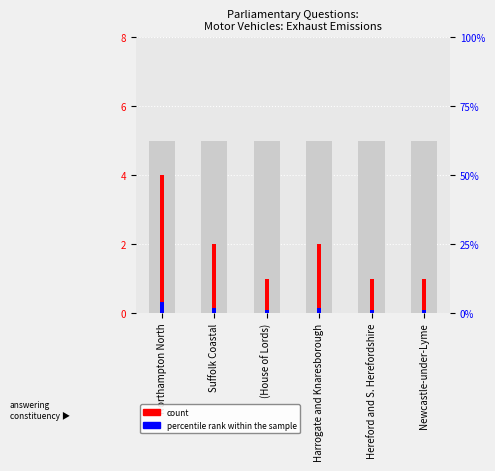

What is the total value across all series at Northampton North?

9.0